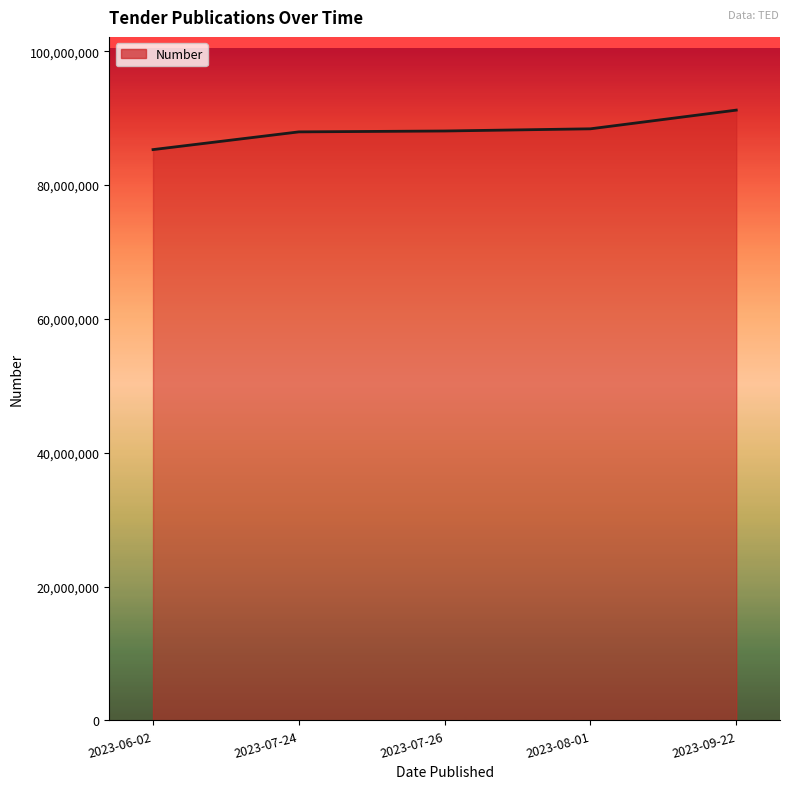

What is the approximate value at 2023-07-26, to the nearest 50?

88073800